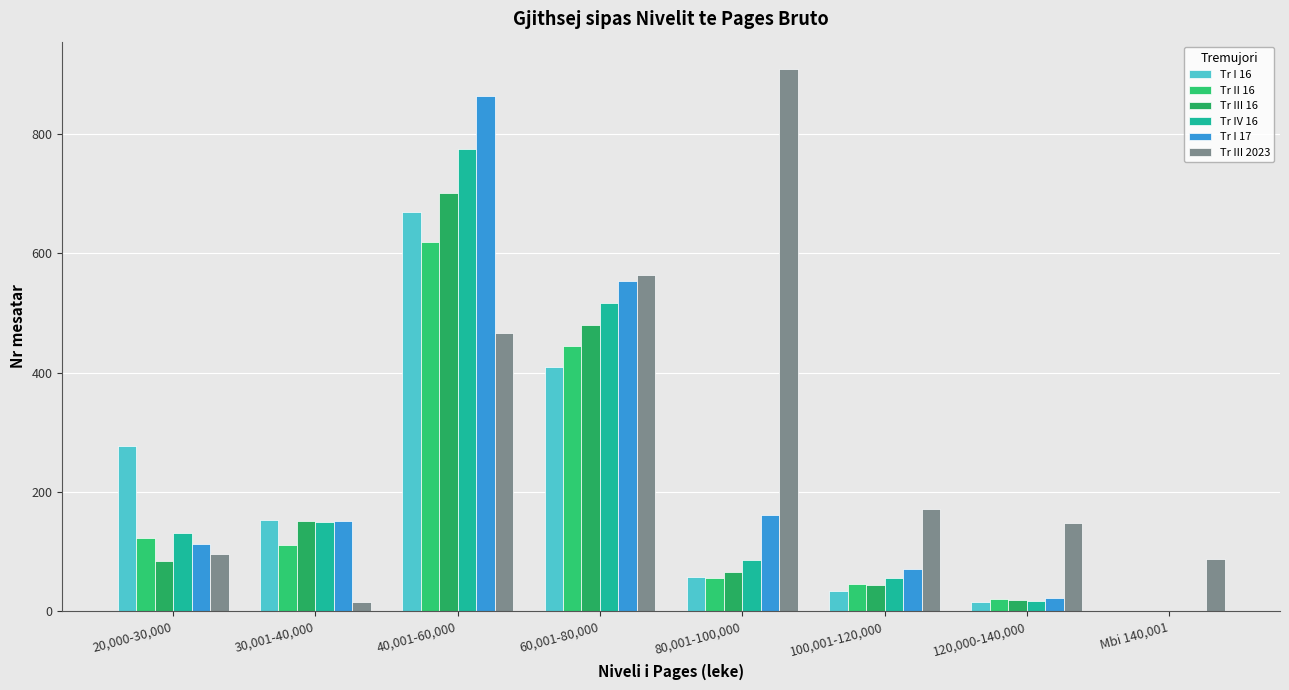

At which label is Tr I 17 closest to 432?

60,001-80,000